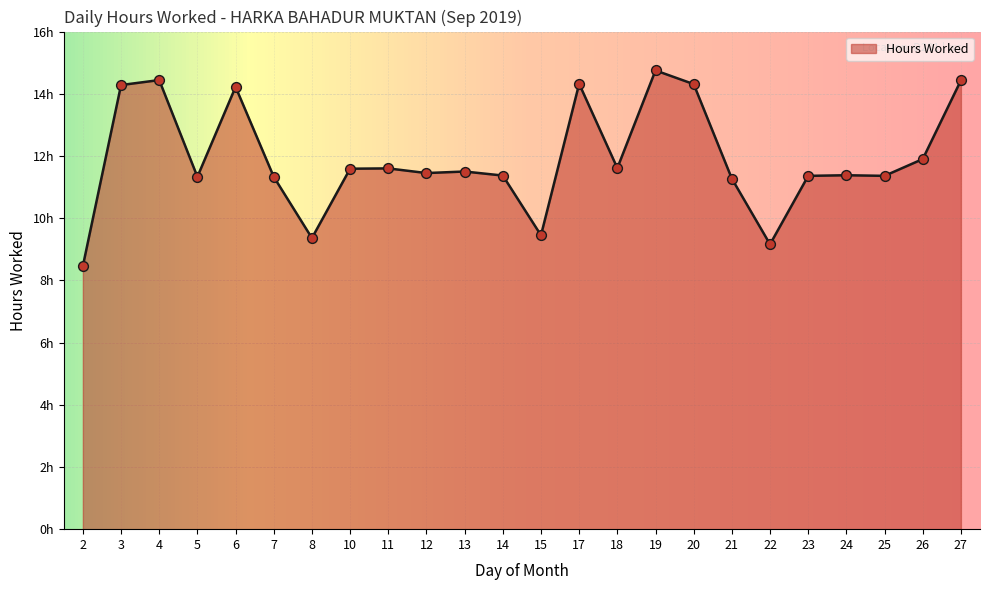

Which has a higher value, 26 or 27?

27